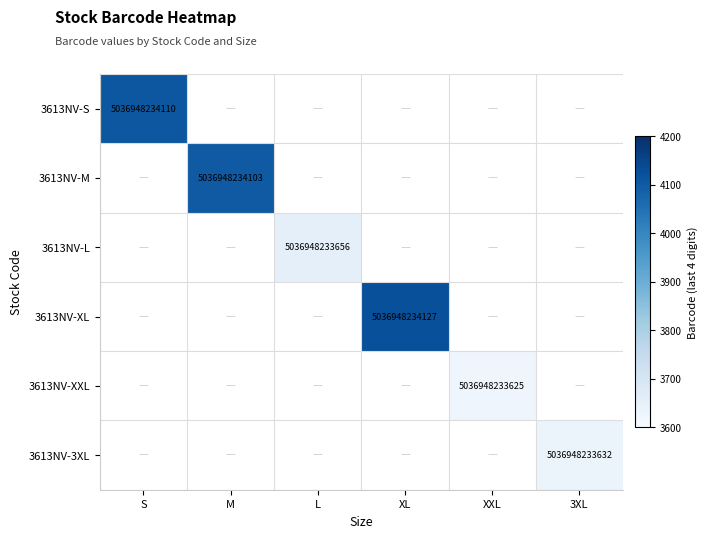

At which category is the sum across all series the highest?

XL